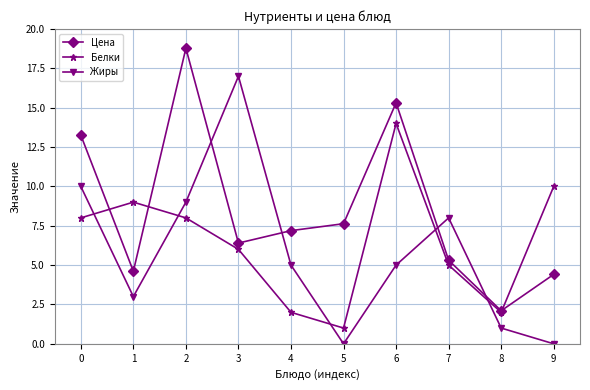

True or false: Цена has more than 2 points higher than both neighbors.

False